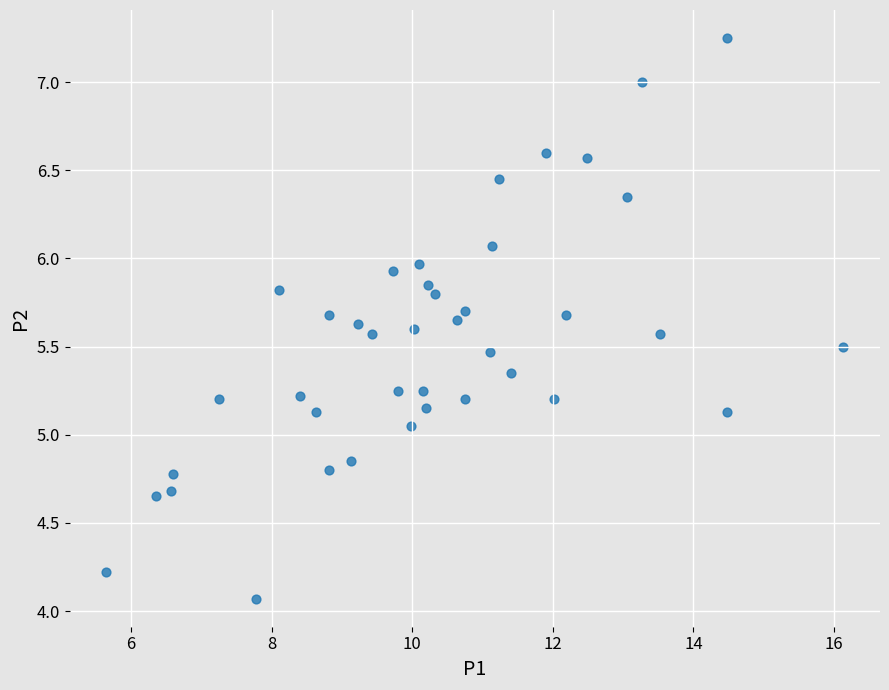

What is the range of X values (max minus min)?

10.5